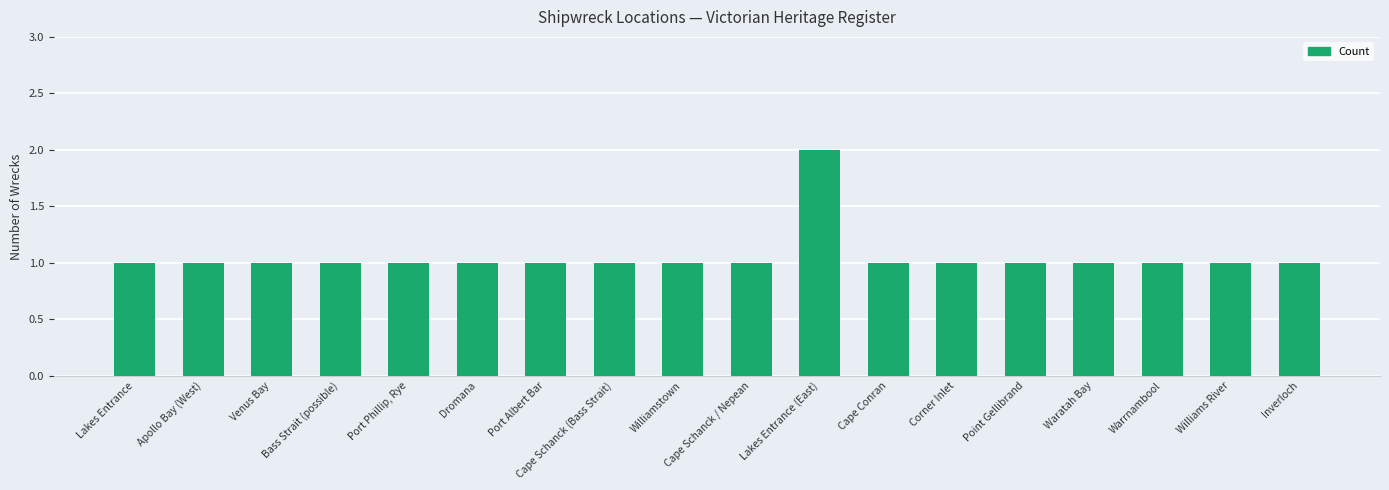

How many values are between 1 and 2?

18